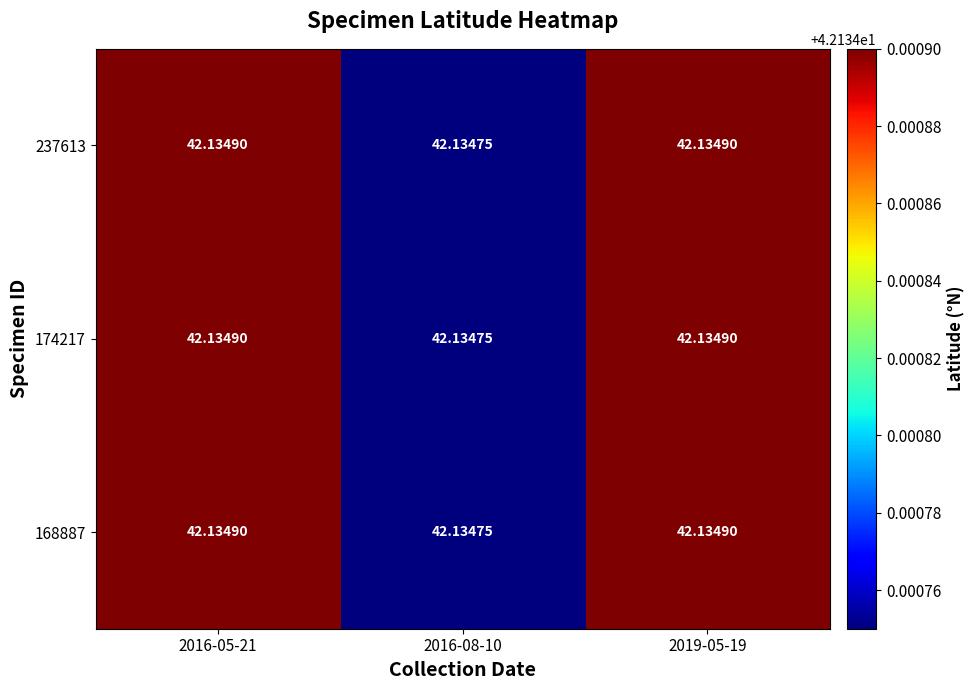

Between 2016-05-21 and 2016-08-10, which is larger?

2016-05-21